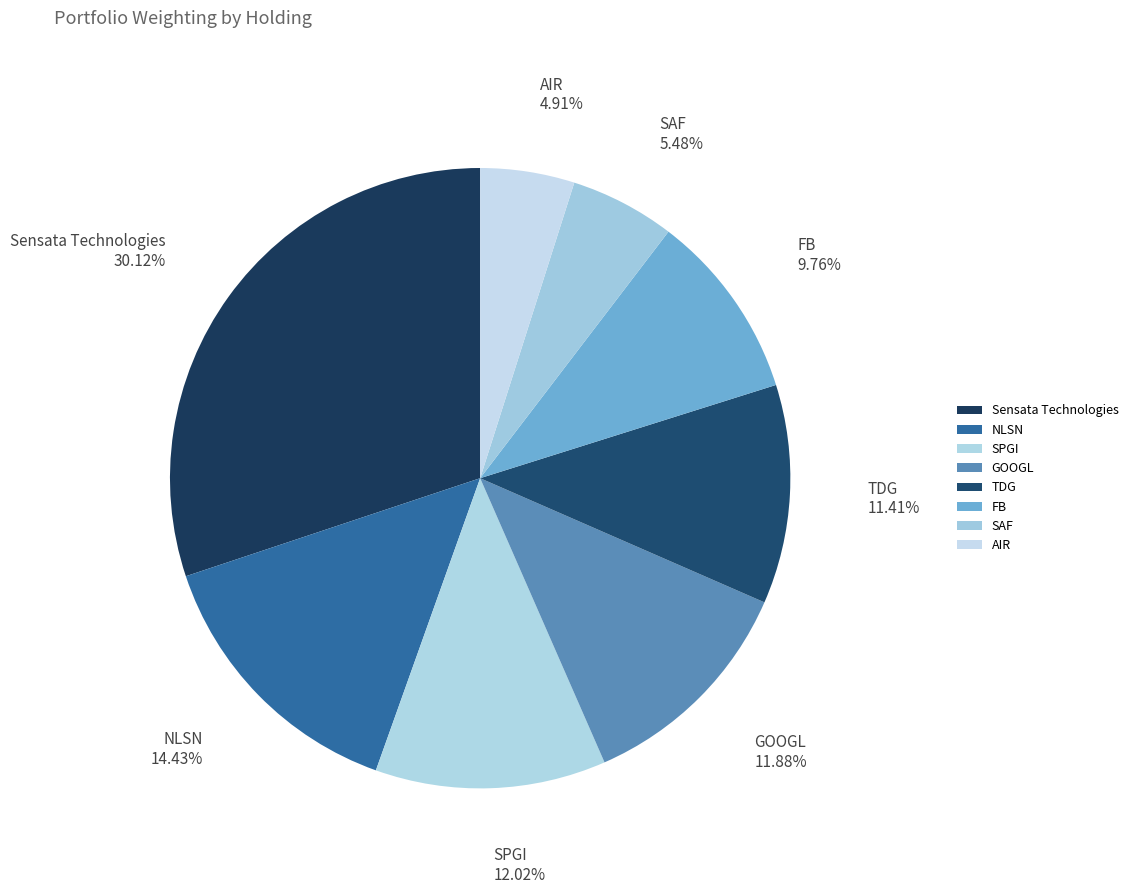

Which has a higher value, TDG or SPGI?

SPGI